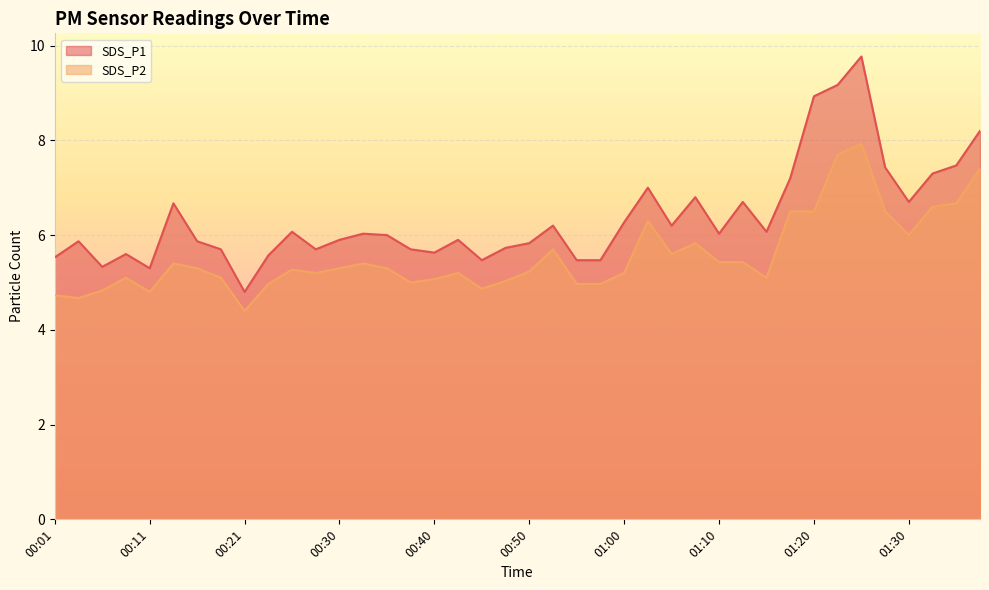

What is the spread (max minus min) of values at 01:27?

0.9